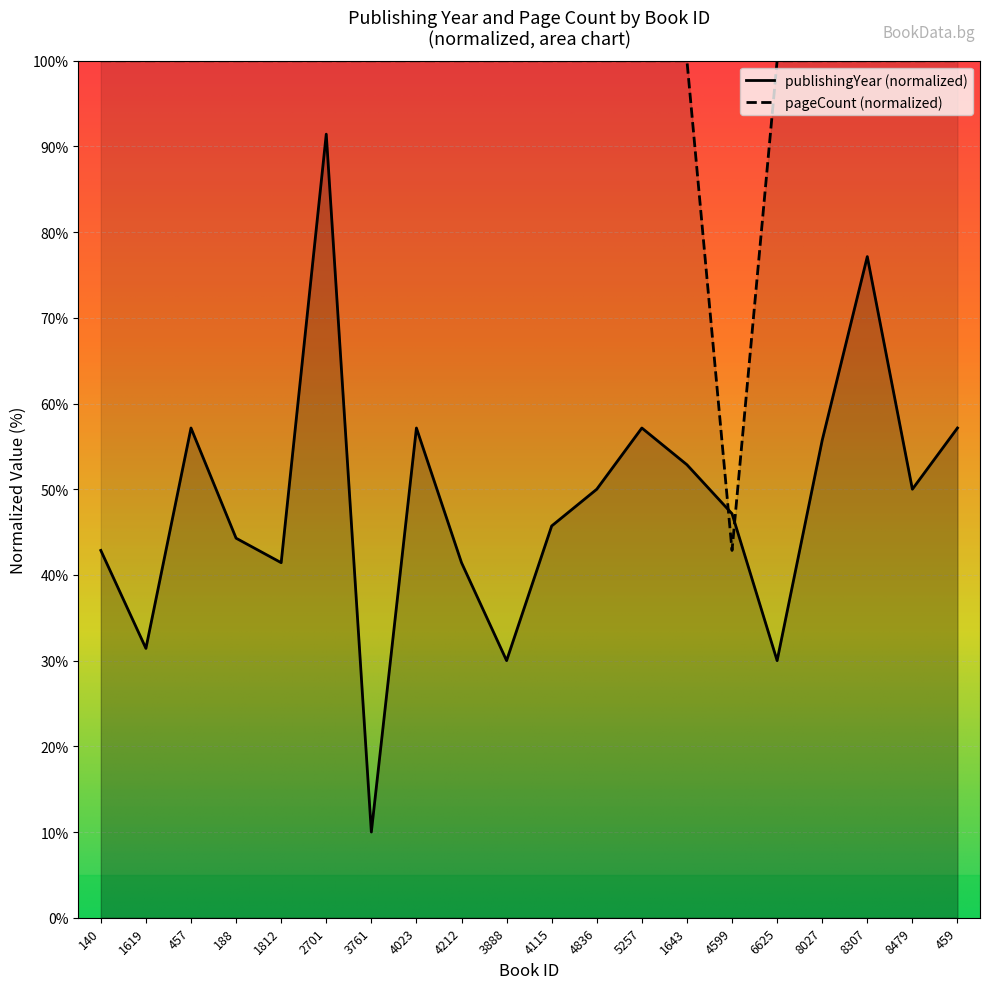

What is the difference between the second highest and minimum values in the publishingYear series?

67.1